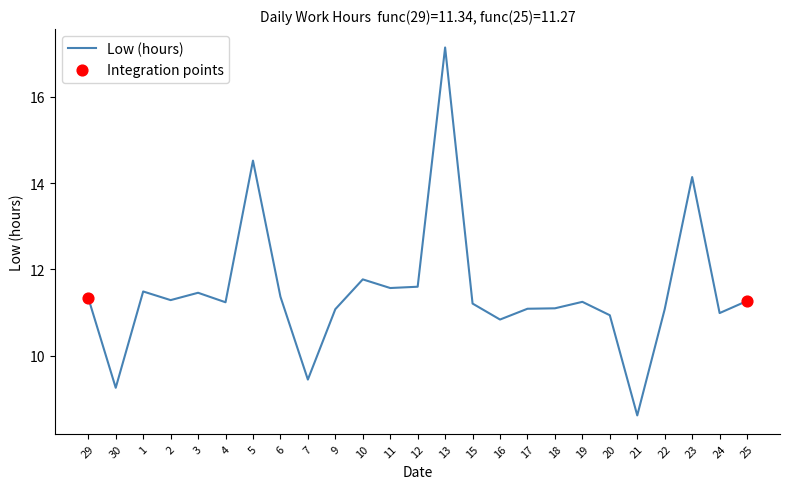

What is the change in value from 7 to 19?

+1.8